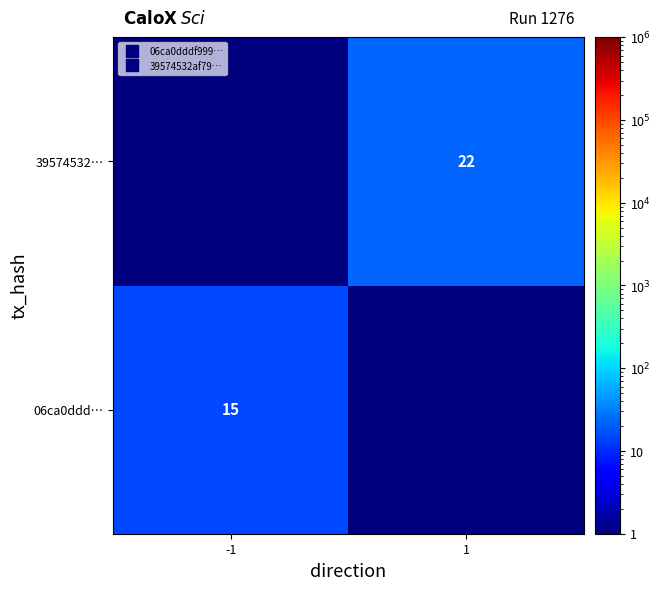

List the series in order of their peak value, lowest first.

06ca0ddd…, 39574532…